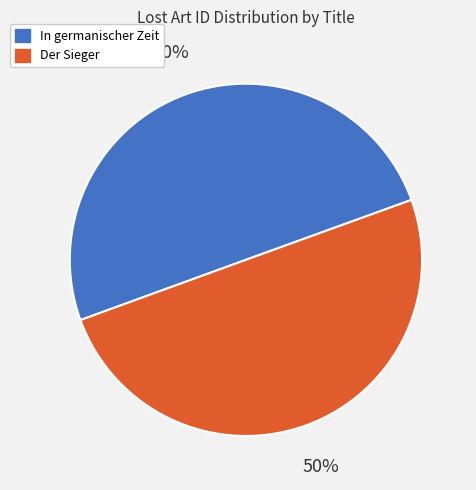

To the nearest percent, what is the average slice percentage?

50%